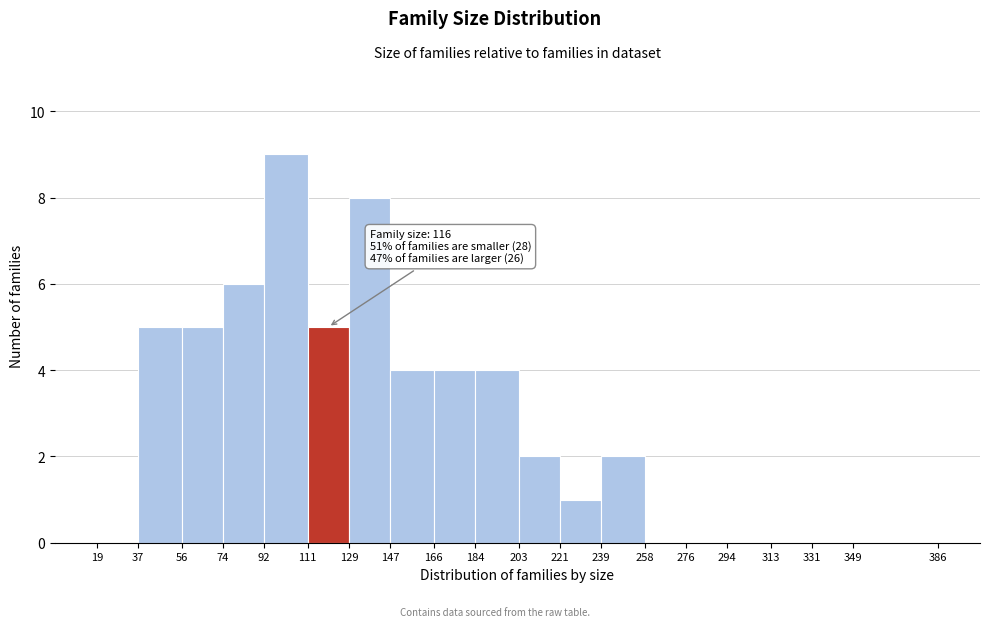

Which range on the x-axis has the tallest bar?

92 to 111